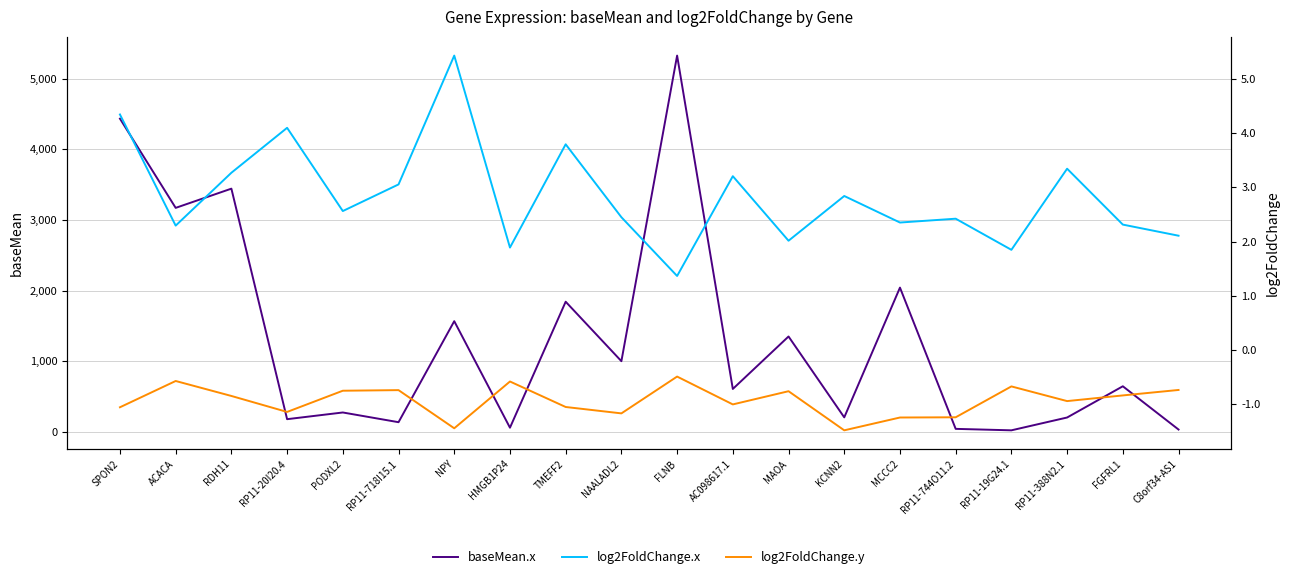

The log2FoldChange.x series shows 1.4 at RP11-744O11.2. True or false?

False